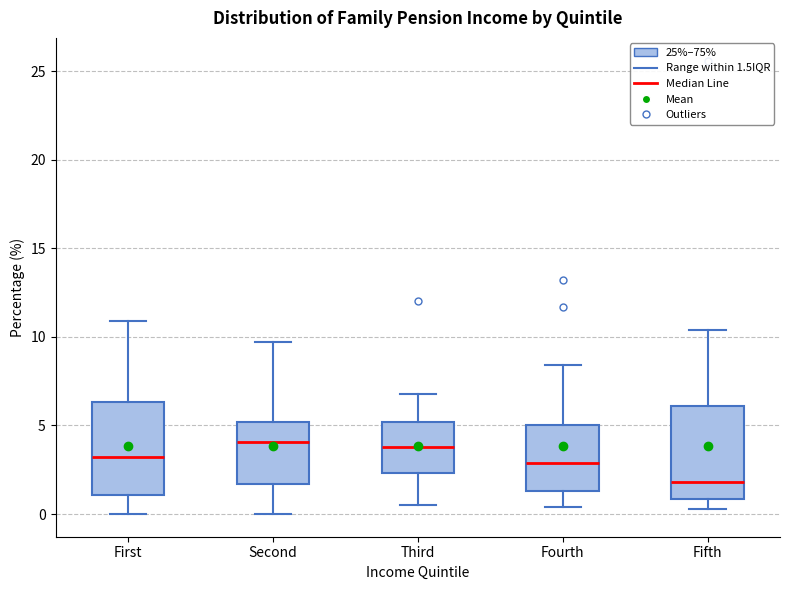

Reading left to right, read every box against the y-axis: the position of its median line, the range the box covers, and the ends of its whiskers. The values are not printed on the chart, so give them approximately, as read against the axis.

First: median 3.0, box 1.0 to 6.5, whiskers 0.0 to 11.0
Second: median 4.0, box 1.5 to 5.0, whiskers 0.0 to 9.5
Third: median 4.0, box 2.5 to 5.0, whiskers 0.5 to 7.0
Fourth: median 3.0, box 1.5 to 5.0, whiskers 0.5 to 8.5
Fifth: median 2.0, box 1.0 to 6.0, whiskers 0.5 to 10.5